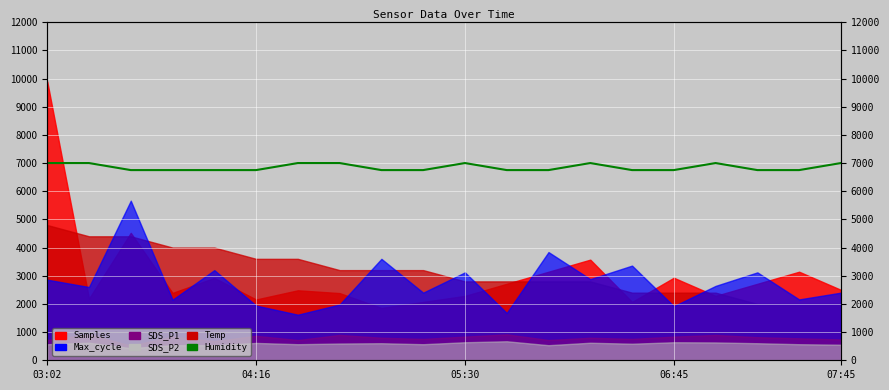

How many points are higher than both their immediate neighbors (excluding endpoints)?

3